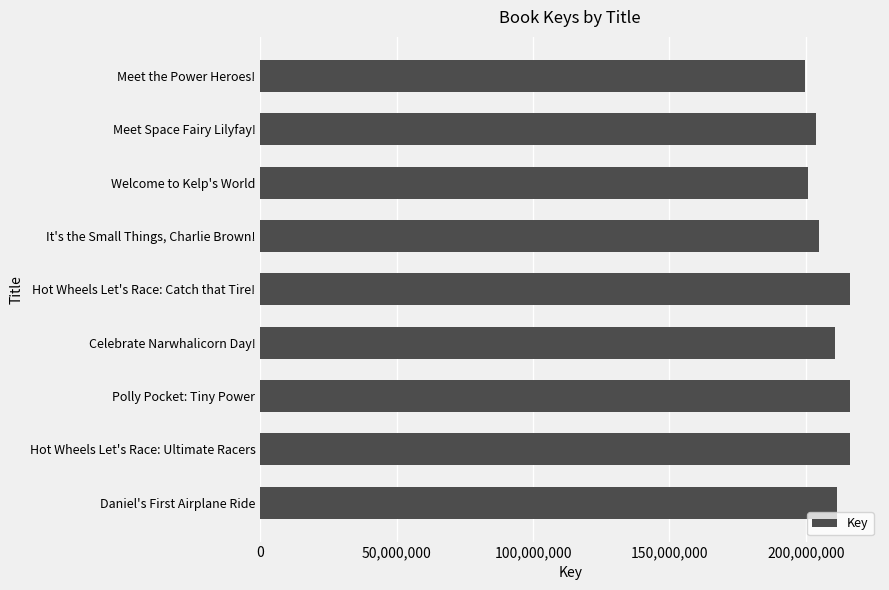

How many series are shown in this chart?

1